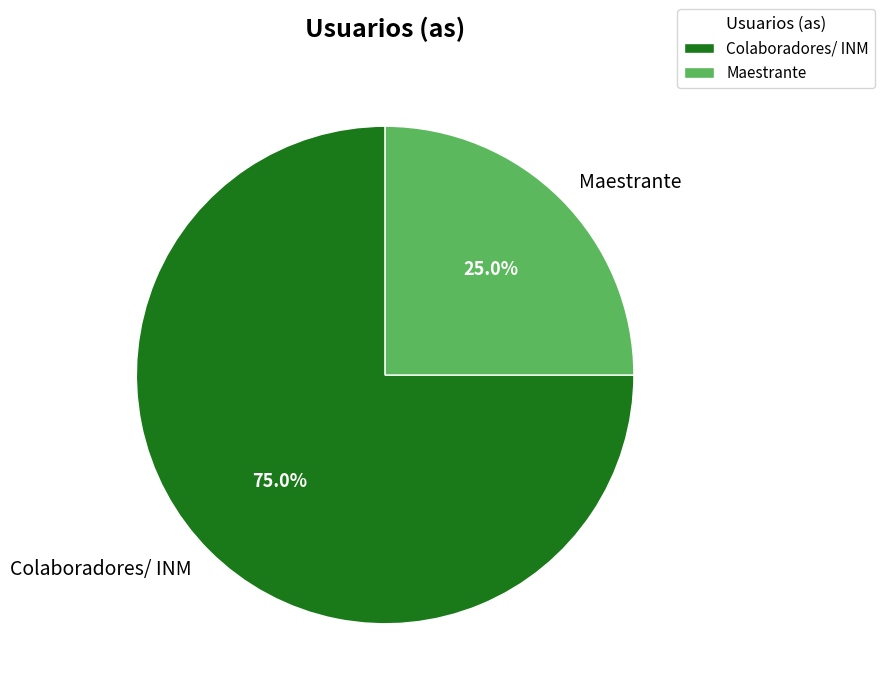

How many segments does this pie chart have?

2